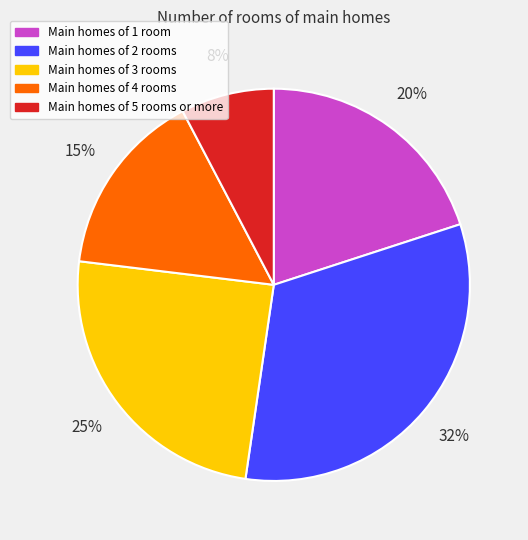

Count the number of slices in the pie.

5